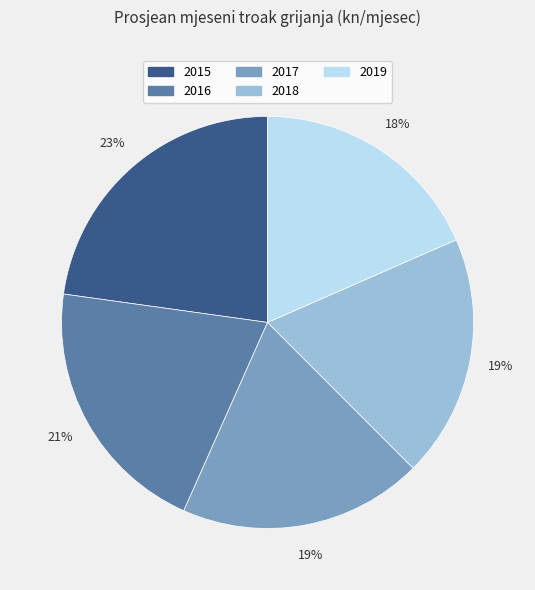

What percentage is the 2017 slice, to the nearest percent?

19%